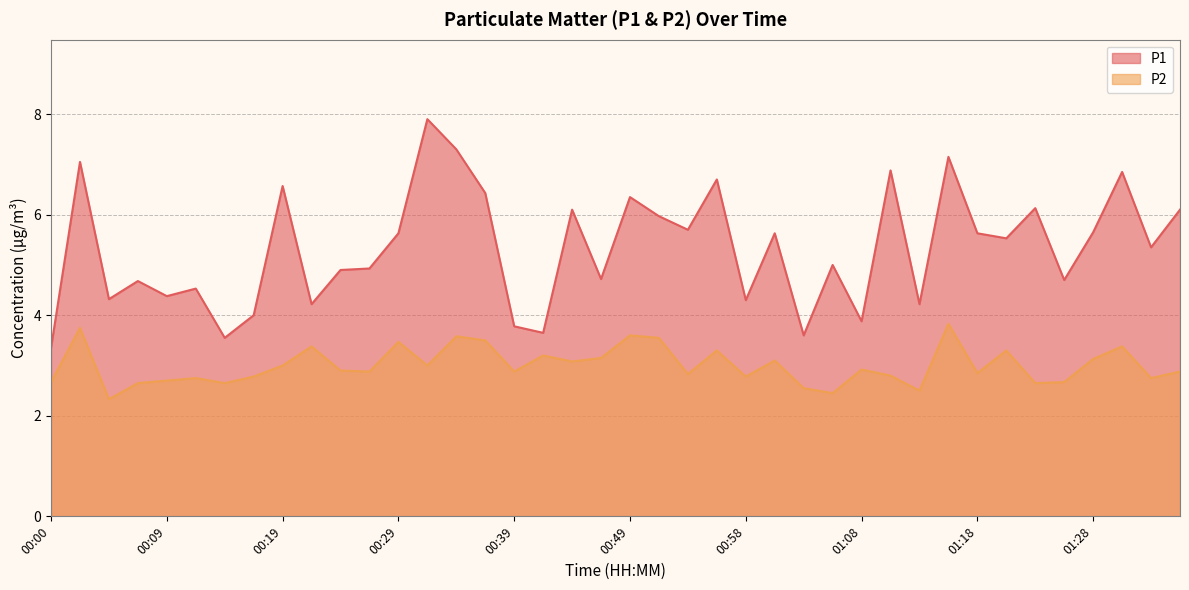

What is the difference between the highest and lowest values at 00:29?

2.2